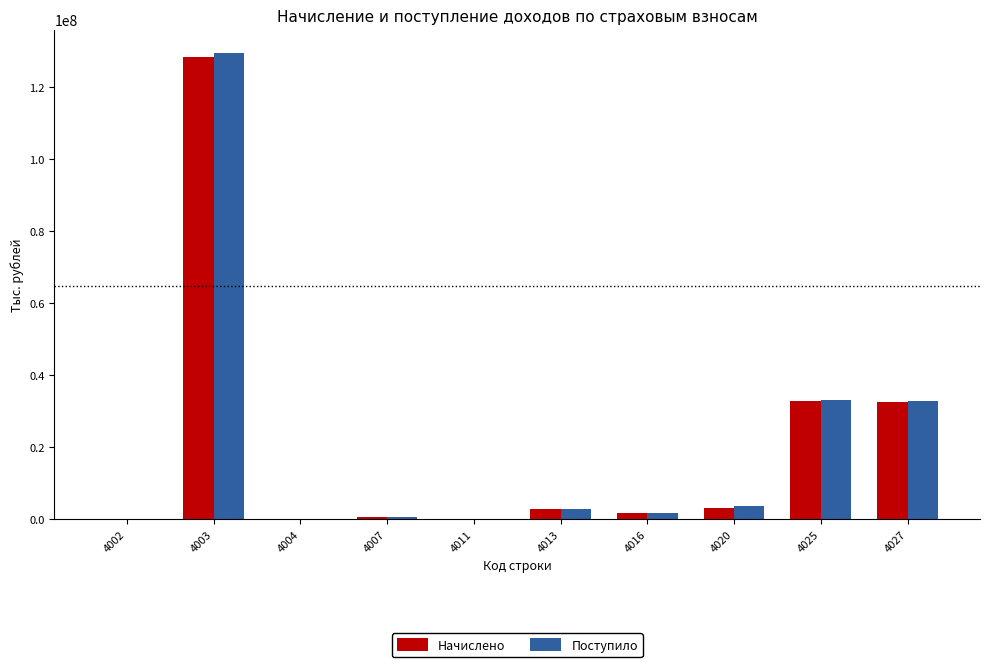

The value of Поступило at 4027 is 32767504. True or false?

True